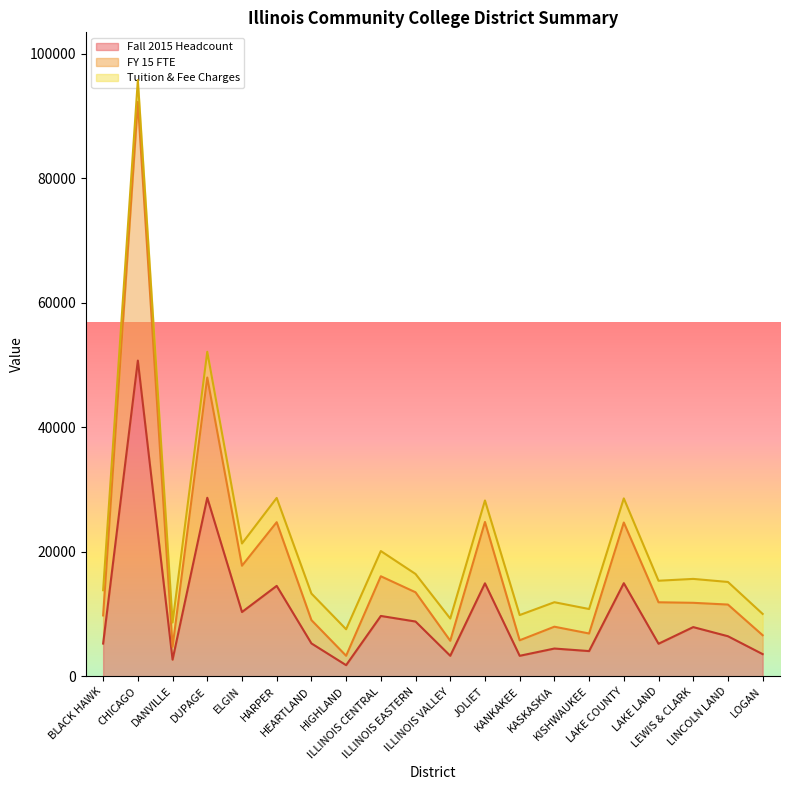

What is the value of the Fall 2015 Headcount point at the 18th from the left?

7914.0